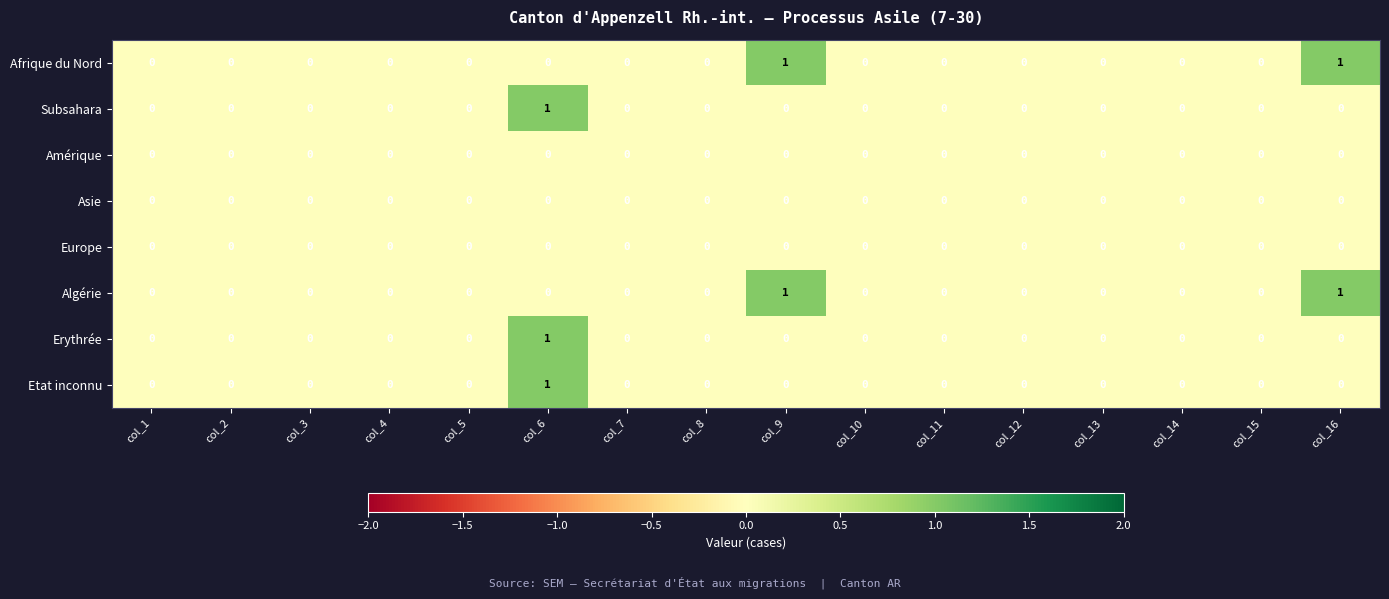

The Afrique du Nord series shows 1 at col_16. True or false?

True